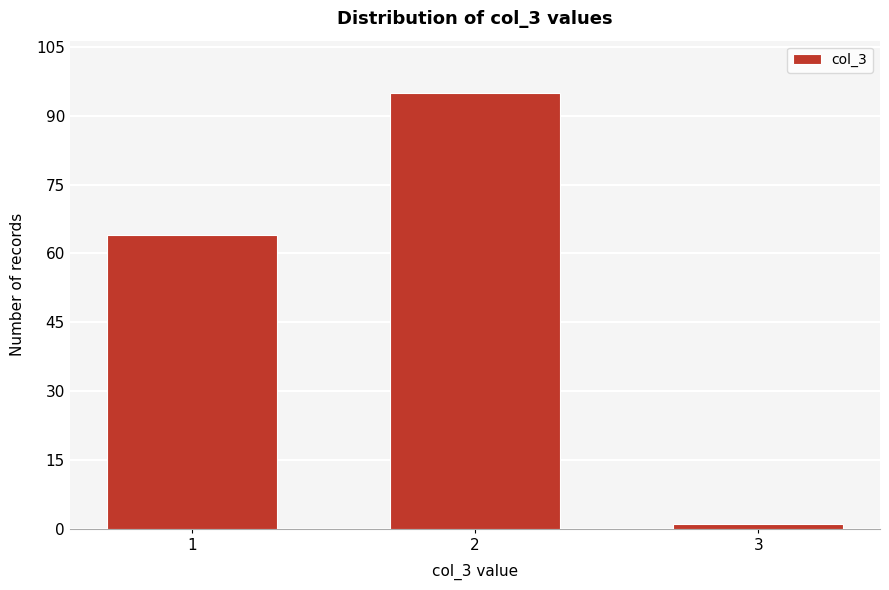

Reading right to left, extract all data points from this chart.

1	95	64